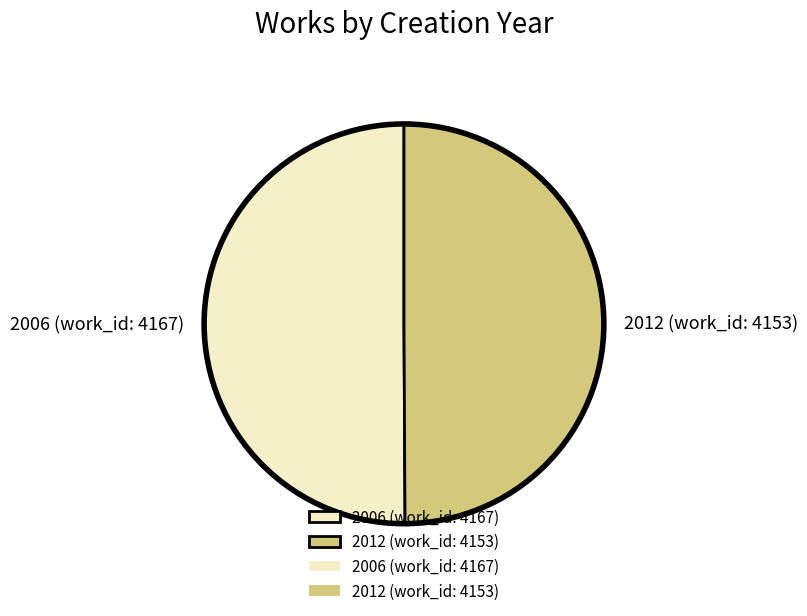

What is the ratio of the value at 2012 (work_id: 4153) to the value at 2006 (work_id: 4167)?

1.0